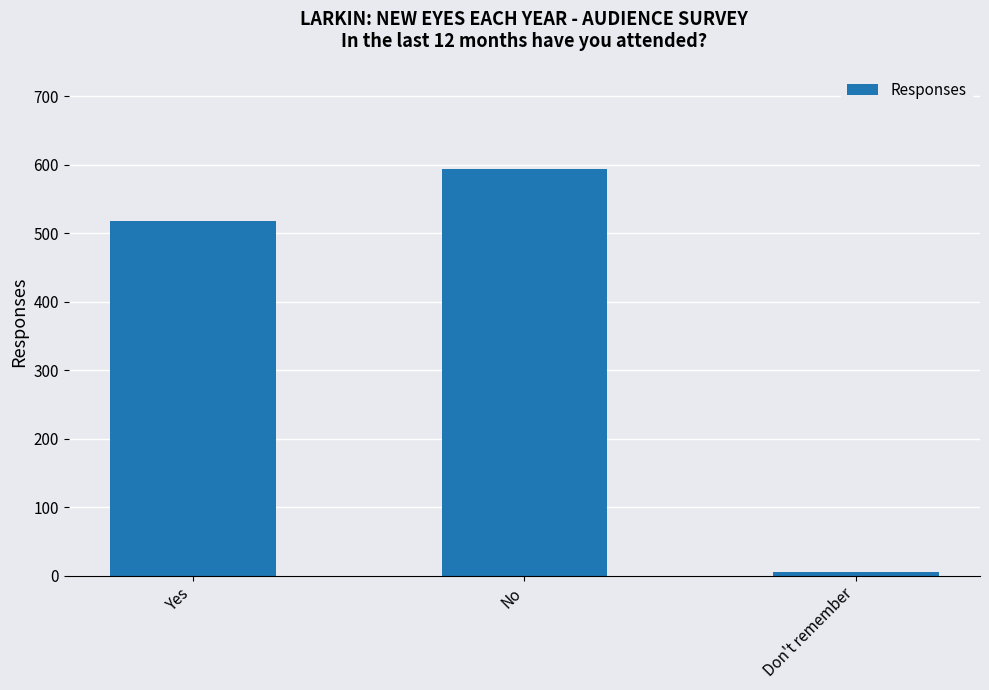

Which category has the highest value across all series?

No